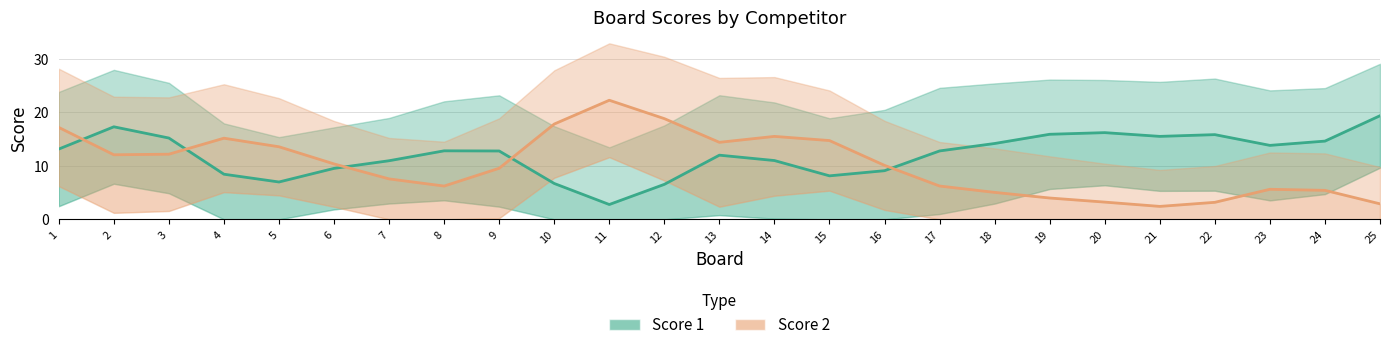

At which category does the chart reach its peak across all series?

11